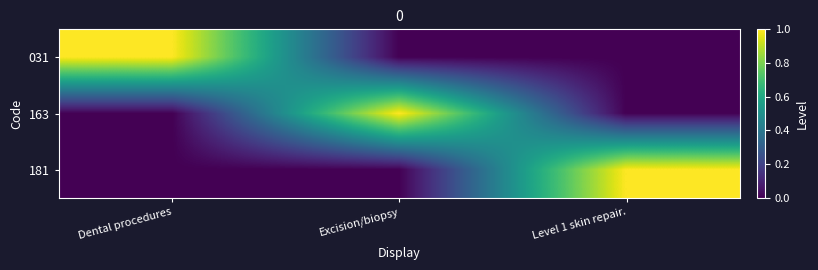

Between Dental procedures and Excision/biopsy, which series saw the biggest shift?

031